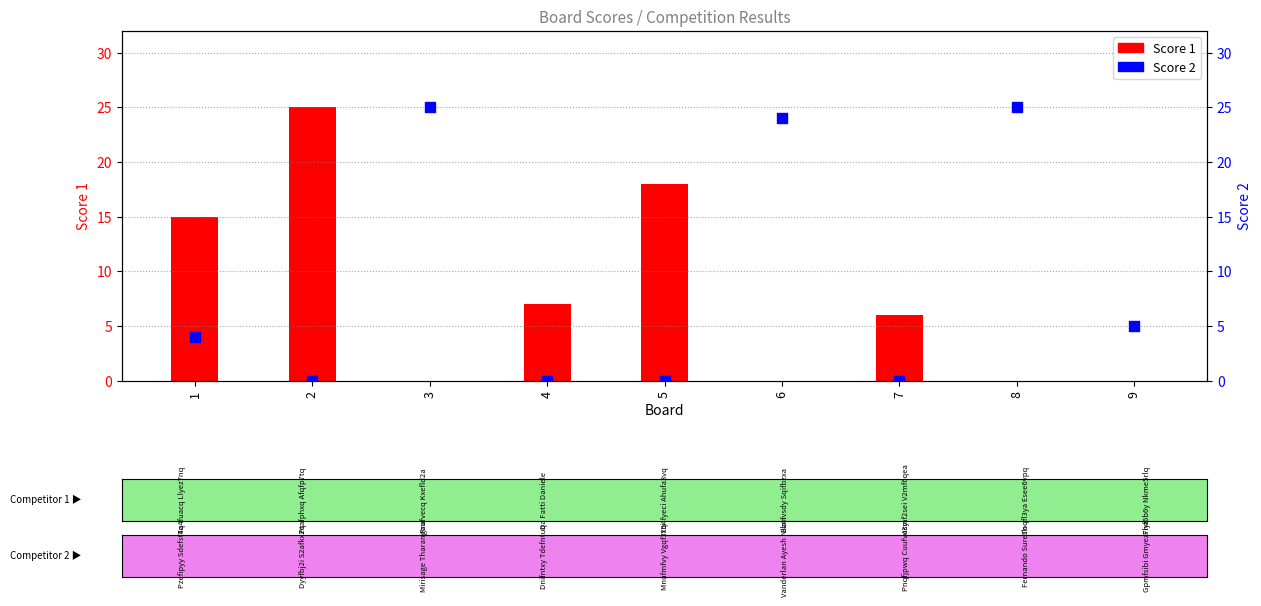

Which series has the largest total across all categories?

Score 2